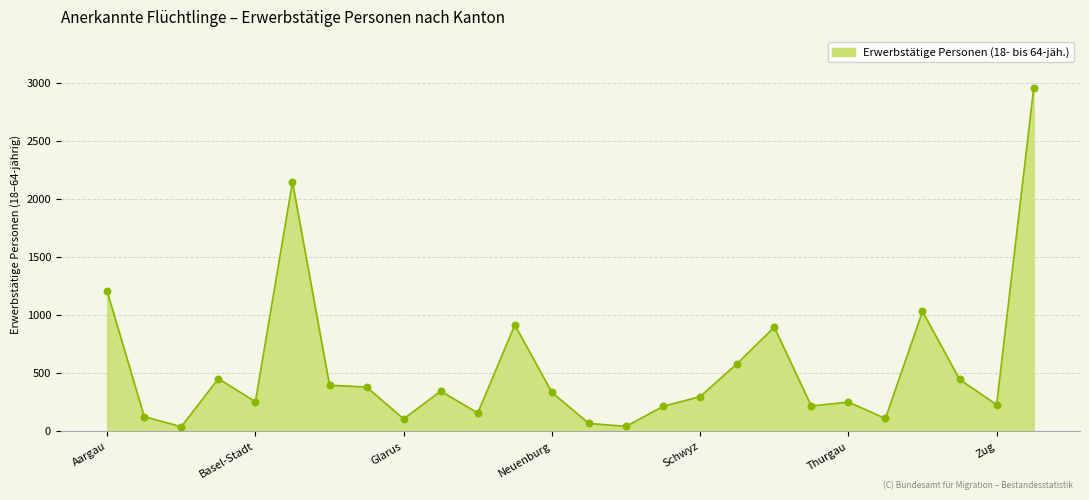

What is the difference between the maximum and minimum values?

2910